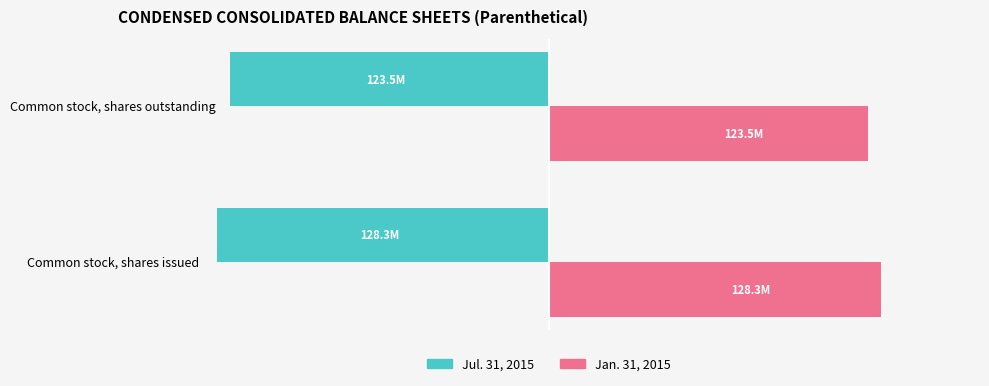

What are all the series names shown in the legend?

Jul. 31, 2015, Jan. 31, 2015